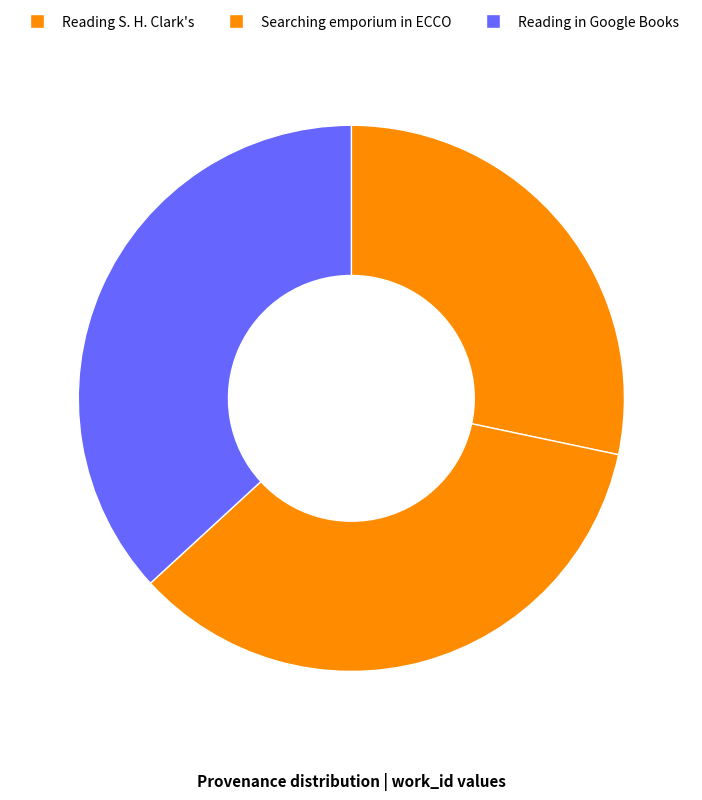

True or false: Reading in Google Books accounts for 48% of the total.

False